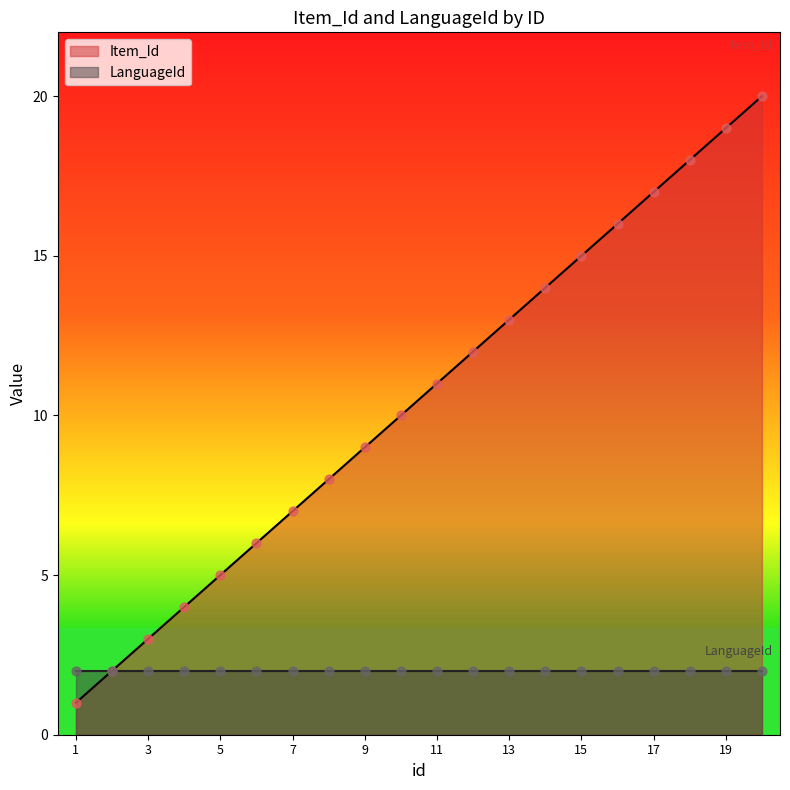

What is the ratio of the value at 10 to the value at 16?

0.6